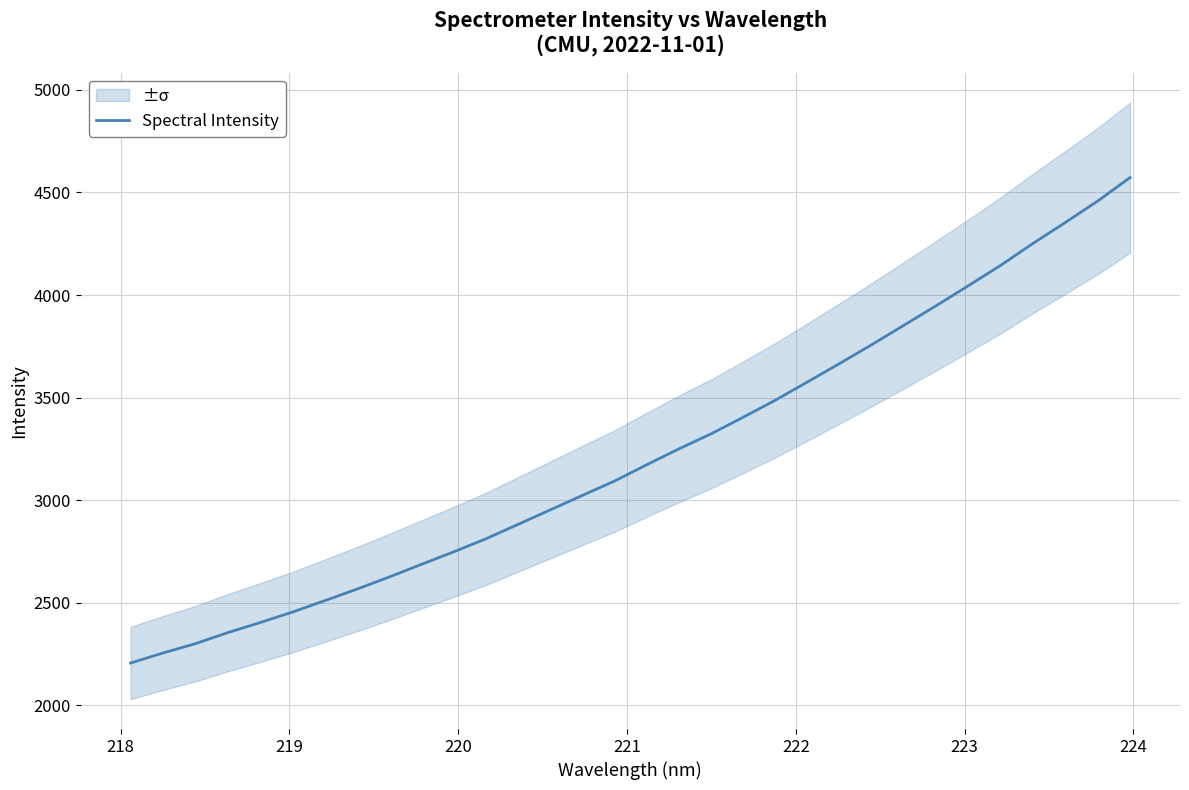

Does the chart have visible grid lines?

Yes